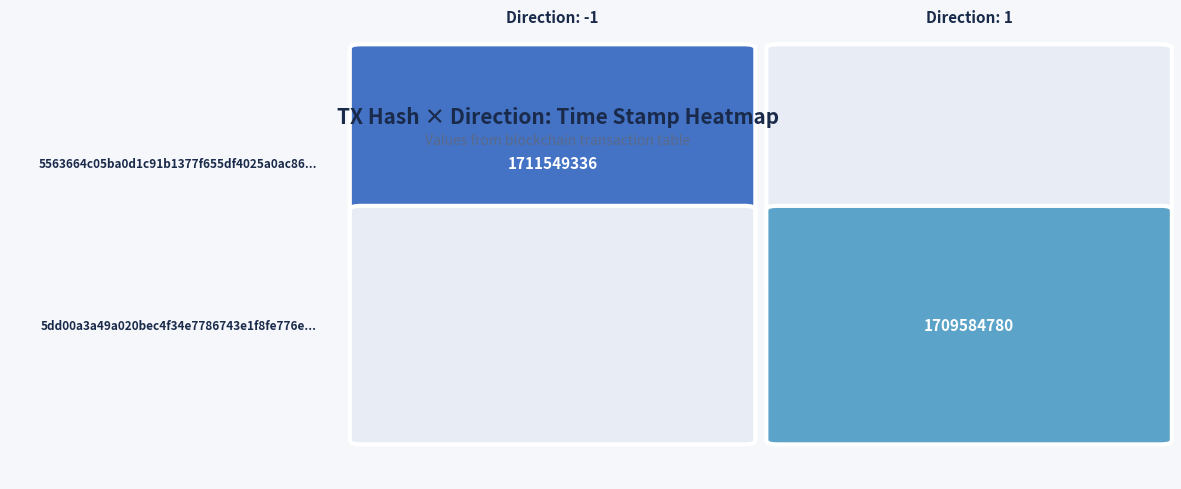

The 5563664c05ba0d1c91b1377f655df4025a0ac86 series shows -1 at direction. True or false?

True